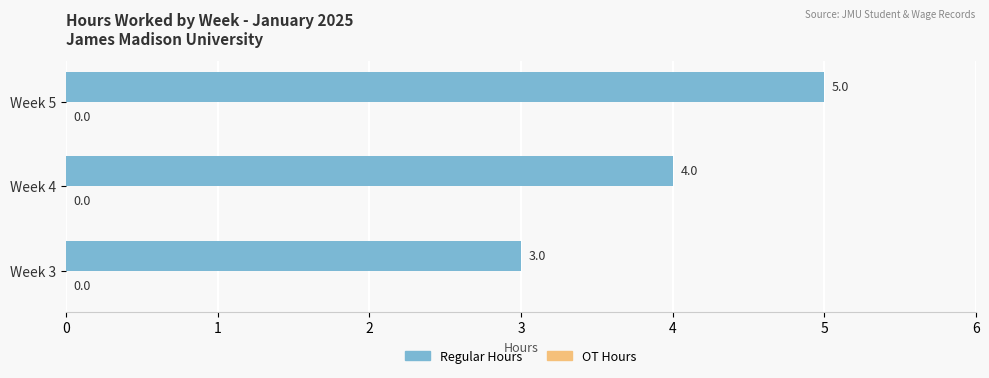

What is the change in value from Week 3 to Week 4?

+1